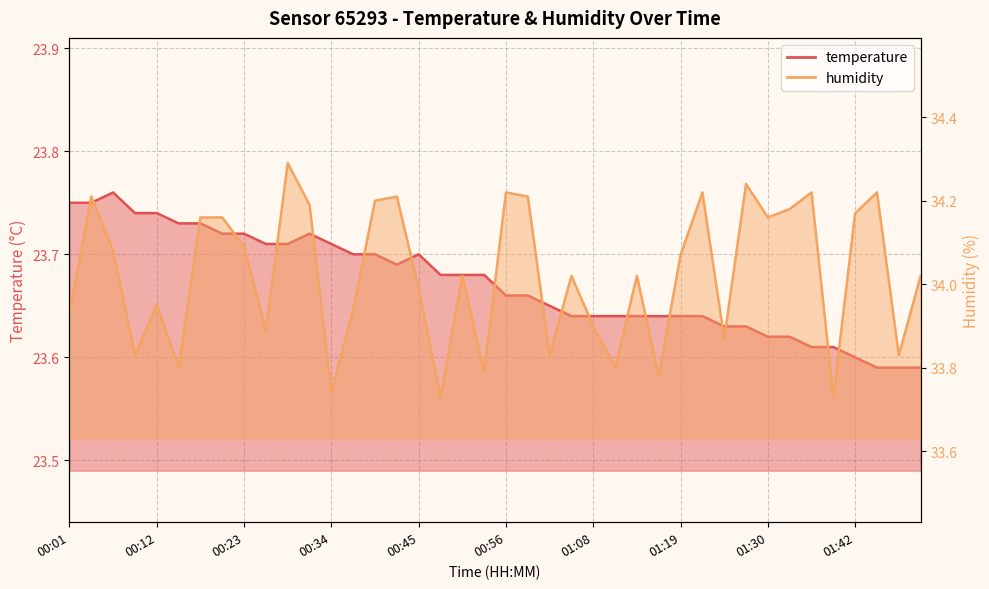

What is the difference between the highest and lowest values at 01:08?

10.3